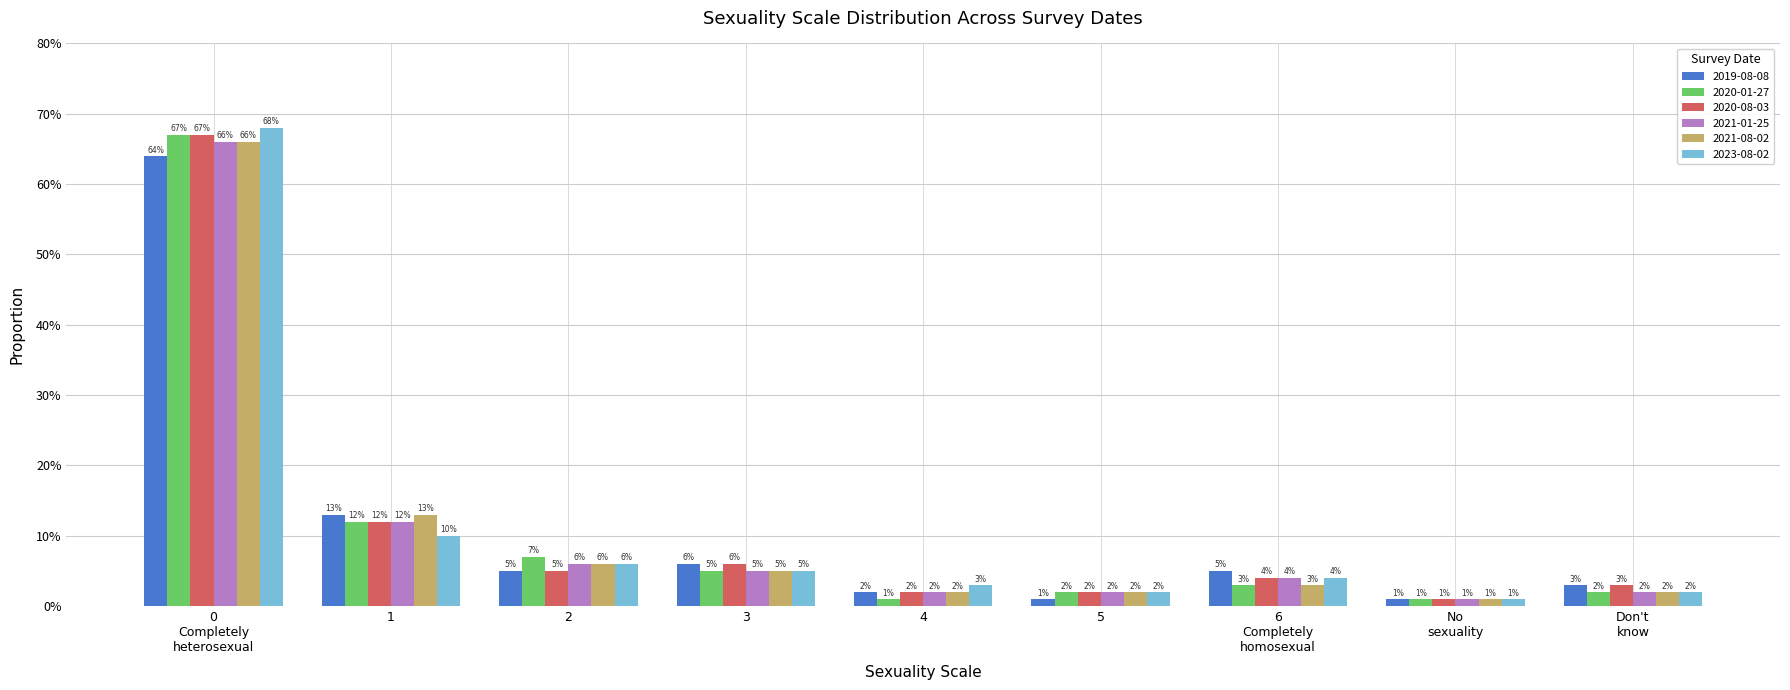

Reading right to left, list all the values displayed in this chart.

2019-08-08: 0.0	0.0	0.1	0.0	0.0	0.1	0.1	0.1	0.6
2020-01-27: 0.0	0.0	0.0	0.0	0.0	0.1	0.1	0.1	0.7
2020-08-03: 0.0	0.0	0.0	0.0	0.0	0.1	0.1	0.1	0.7
2021-01-25: 0.0	0.0	0.0	0.0	0.0	0.1	0.1	0.1	0.7
2021-08-02: 0.0	0.0	0.0	0.0	0.0	0.1	0.1	0.1	0.7
2023-08-02: 0.0	0.0	0.0	0.0	0.0	0.1	0.1	0.1	0.7